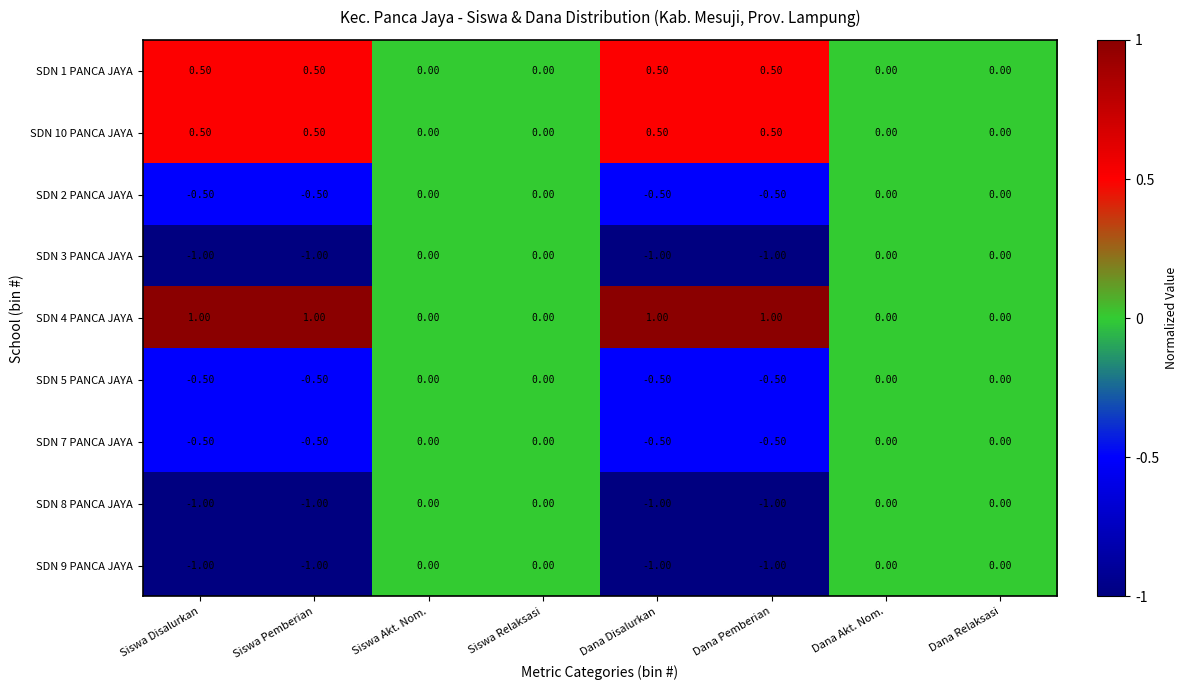

What is the sum of the SDN 5 PANCA JAYA values at Dana Akt. Nom. and Siswa Disalurkan?

-0.5